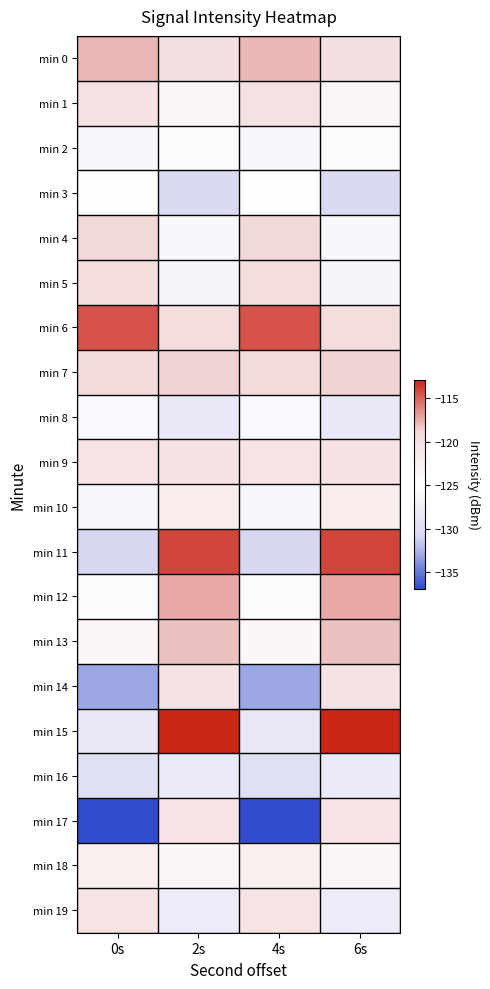

What is the smallest value displayed?

-136.9